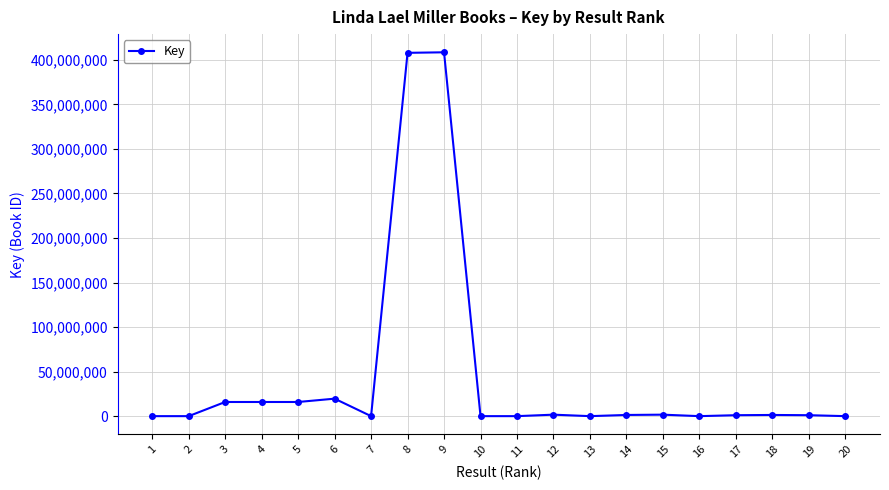

What is the difference between the second highest and second lowest values?

407784748